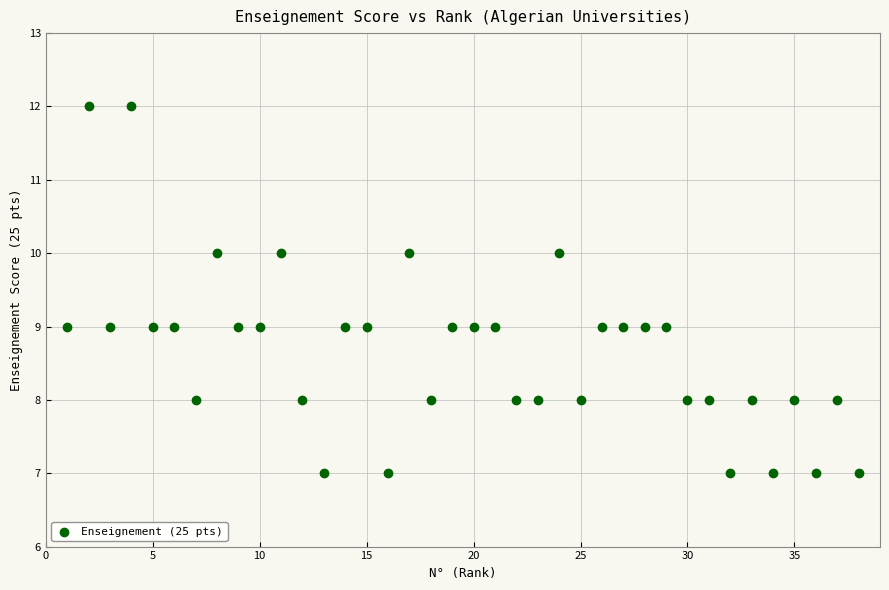

What is the range of Y values (max minus min)?

5